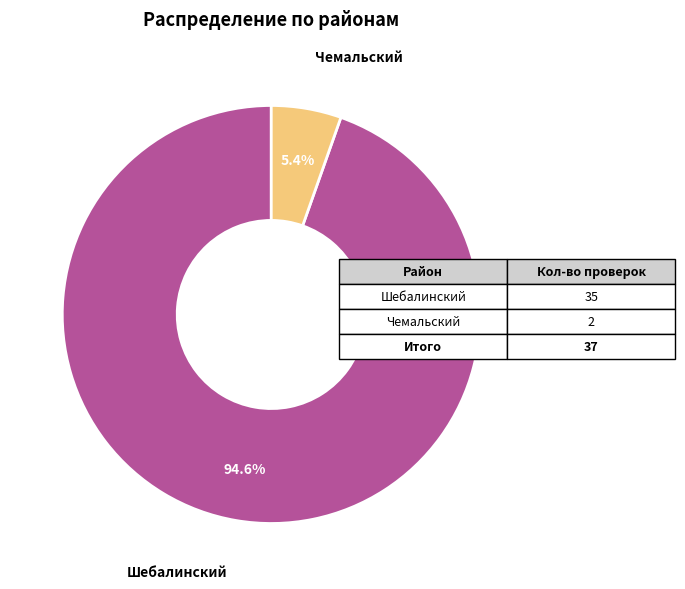

Is there any slice that represents more than half of the pie?

Yes